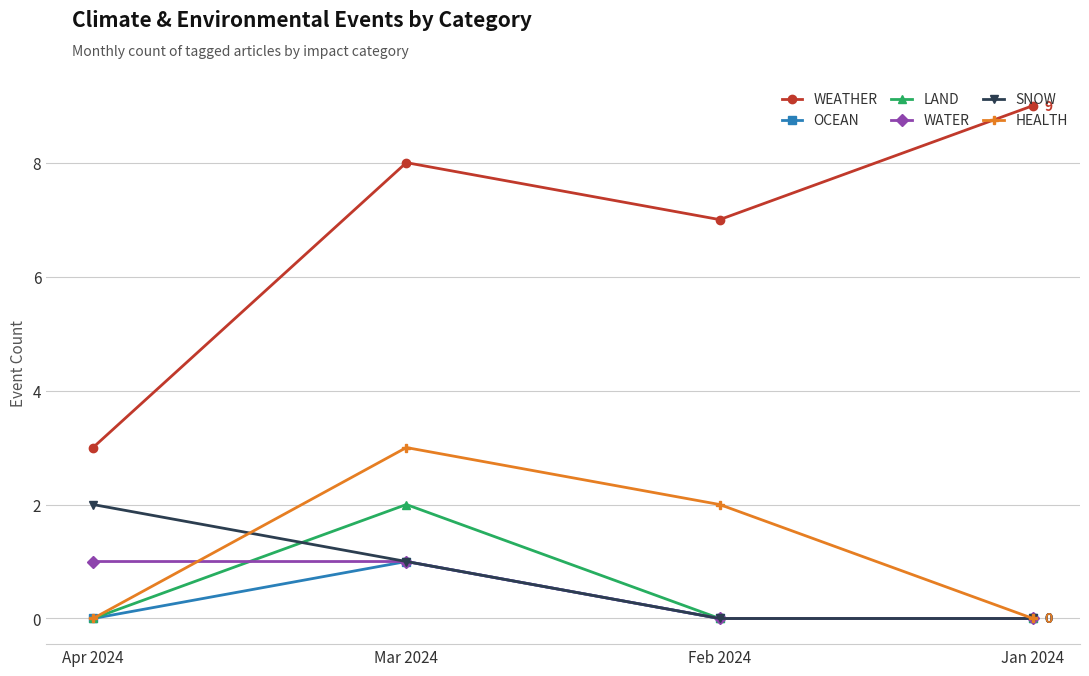

What is the label of the 2nd point from the left?

Mar 2024